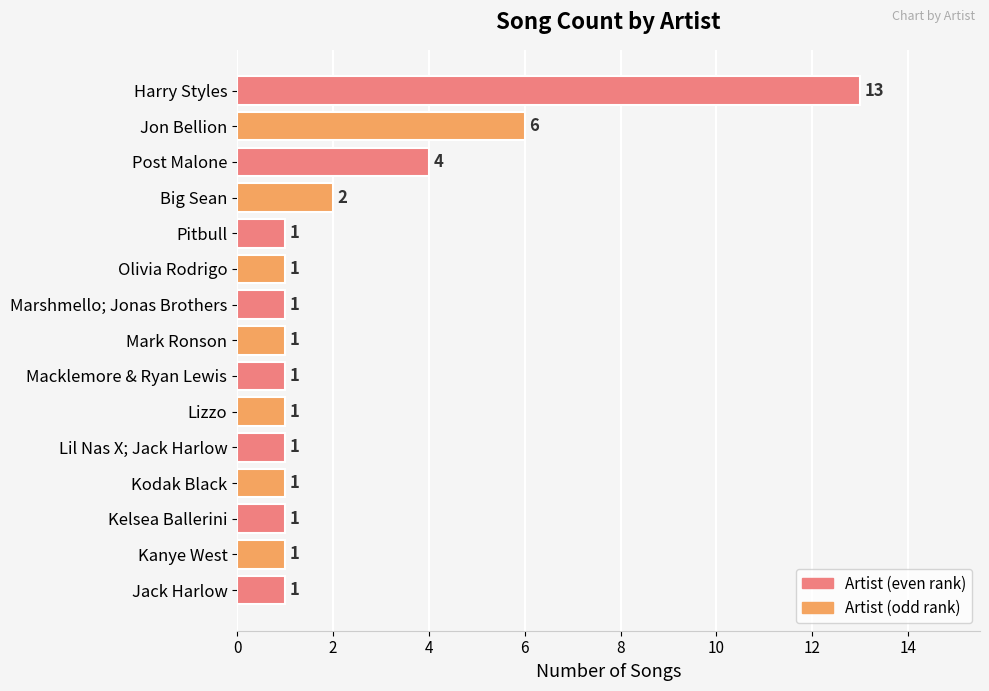

What is the maximum value shown in the chart?

13